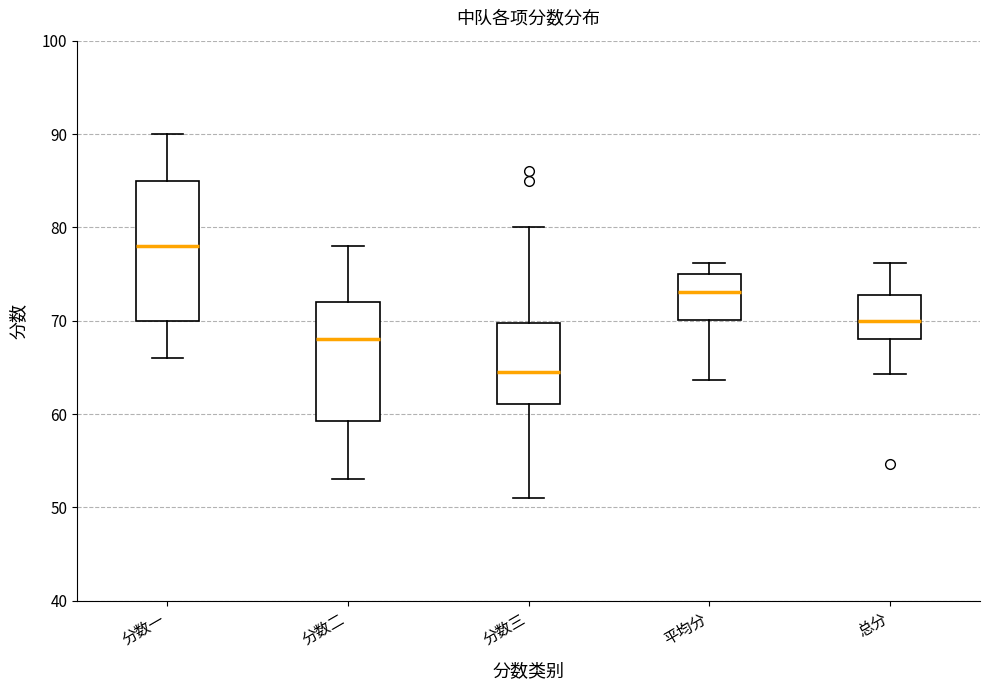

Which box's median line is the highest?

分数一